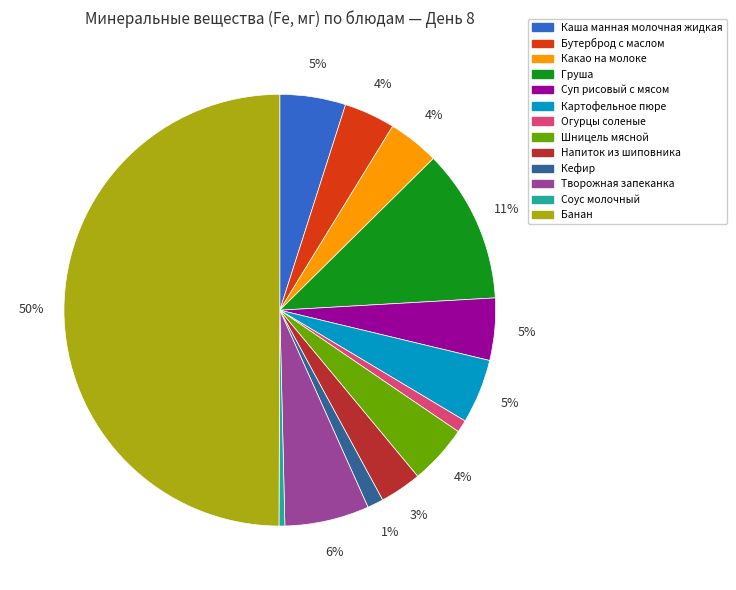

What percentage is the Шницель мясной slice, to the nearest percent?

4%